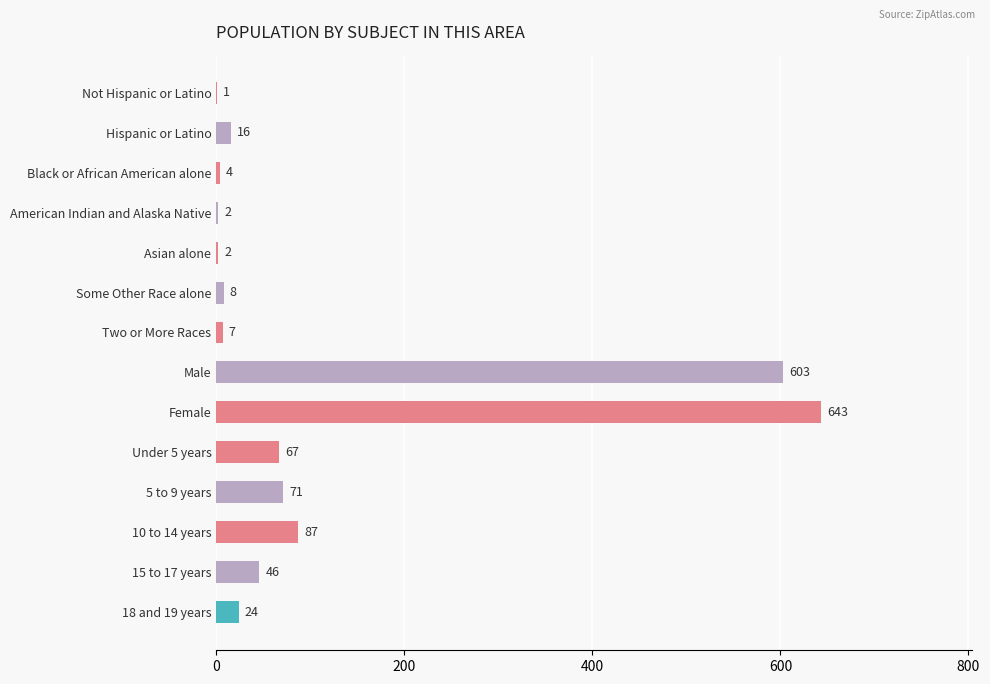

What is the ratio of the value at Black or African American alone to the value at Asian alone?

2.0